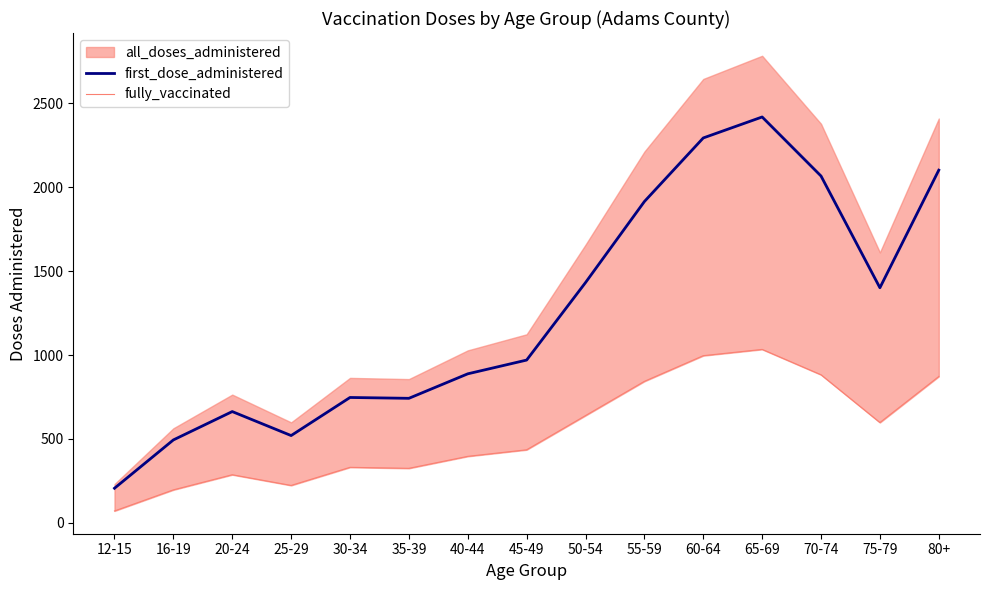

What is the maximum value for first_dose_administered?

2419